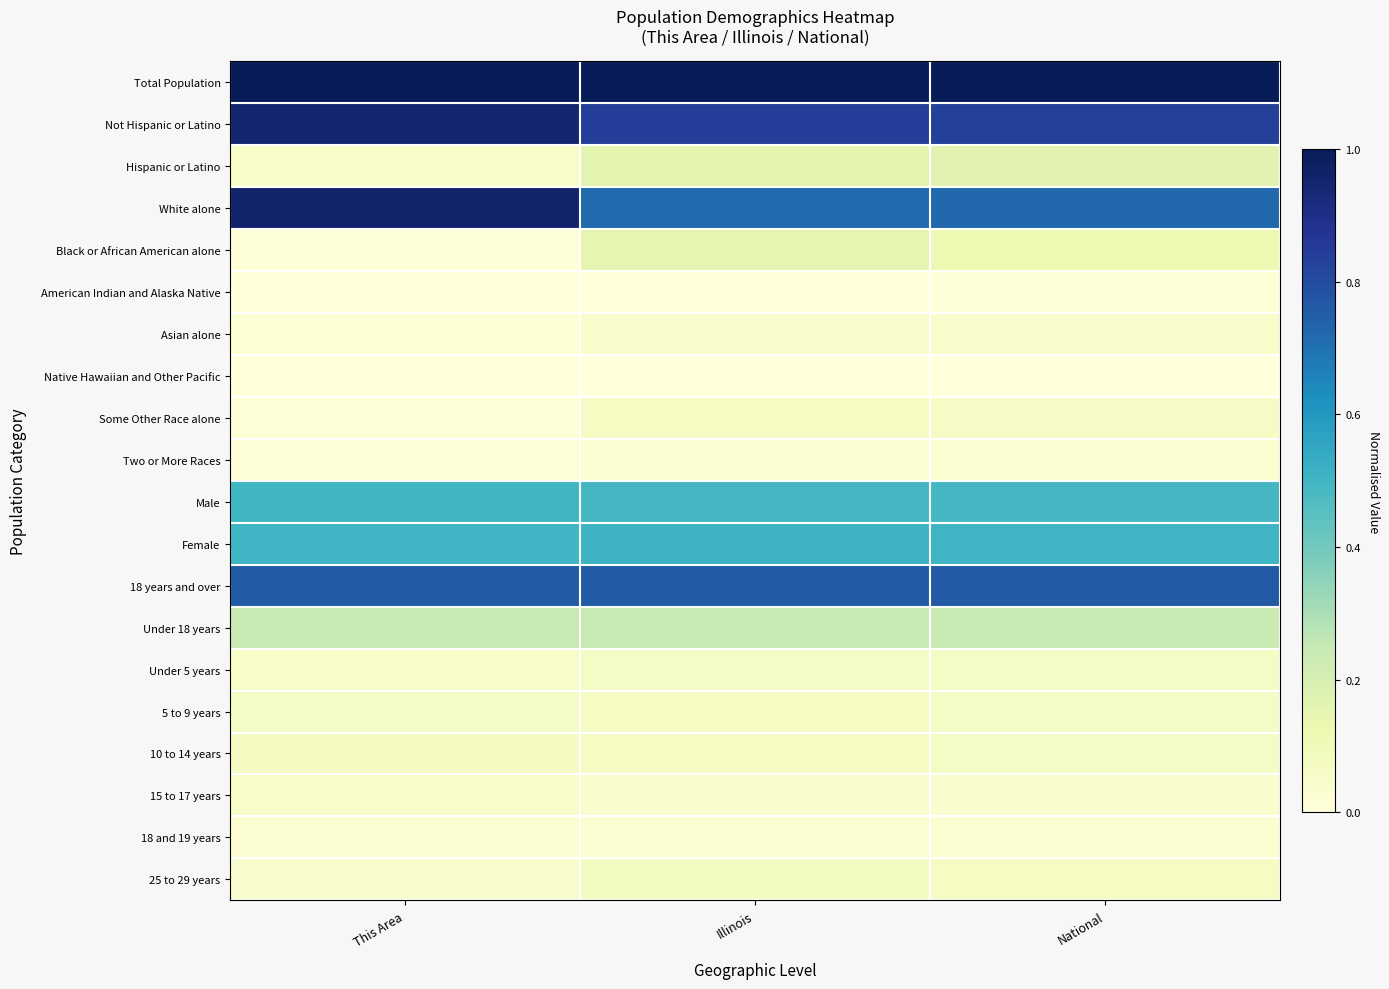

Reading left to right, list all the values displayed in this chart.

Total Population: This Area=1.0	Illinois=1.0	National=1.0
Not Hispanic or Latino: This Area=1.0	Illinois=0.8	National=0.8
Hispanic or Latino: This Area=0.0	Illinois=0.2	National=0.2
White alone: This Area=1.0	Illinois=0.7	National=0.7
Black or African American alone: This Area=0.0	Illinois=0.1	National=0.1
American Indian and Alaska Native: This Area=0.0	Illinois=0.0	National=0.0
Asian alone: This Area=0.0	Illinois=0.0	National=0.0
Native Hawaiian and Other Pacific: This Area=0.0	Illinois=0.0	National=0.0
Some Other Race alone: This Area=0.0	Illinois=0.1	National=0.1
Two or More Races: This Area=0.0	Illinois=0.0	National=0.0
Male: This Area=0.5	Illinois=0.5	National=0.5
Female: This Area=0.5	Illinois=0.5	National=0.5
18 years and over: This Area=0.8	Illinois=0.8	National=0.8
Under 18 years: This Area=0.2	Illinois=0.2	National=0.2
Under 5 years: This Area=0.0	Illinois=0.1	National=0.1
5 to 9 years: This Area=0.1	Illinois=0.1	National=0.1
10 to 14 years: This Area=0.1	Illinois=0.1	National=0.1
15 to 17 years: This Area=0.1	Illinois=0.0	National=0.0
18 and 19 years: This Area=0.0	Illinois=0.0	National=0.0
25 to 29 years: This Area=0.0	Illinois=0.1	National=0.1